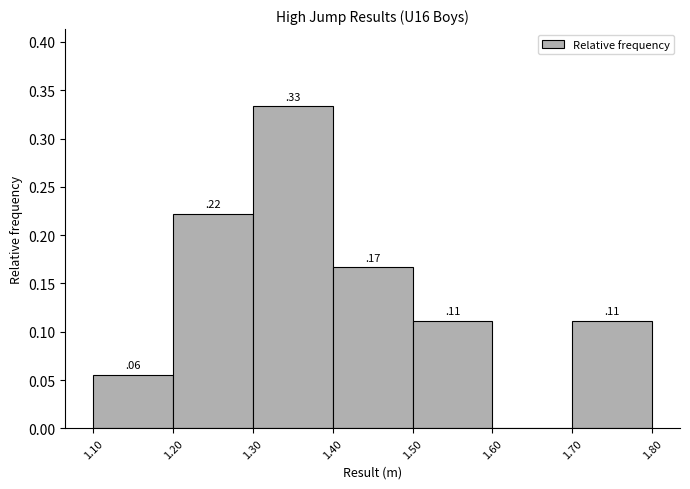

Which range on the x-axis has the tallest bar?

1.30 to 1.40